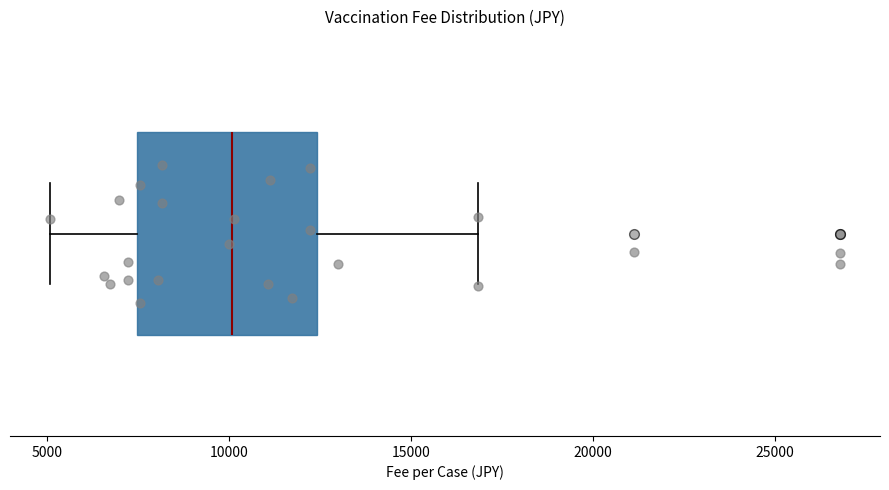

Where is the left edge of the box on the x-axis? The values are not printed on the chart, so give them approximately, as read against the axis.

7500